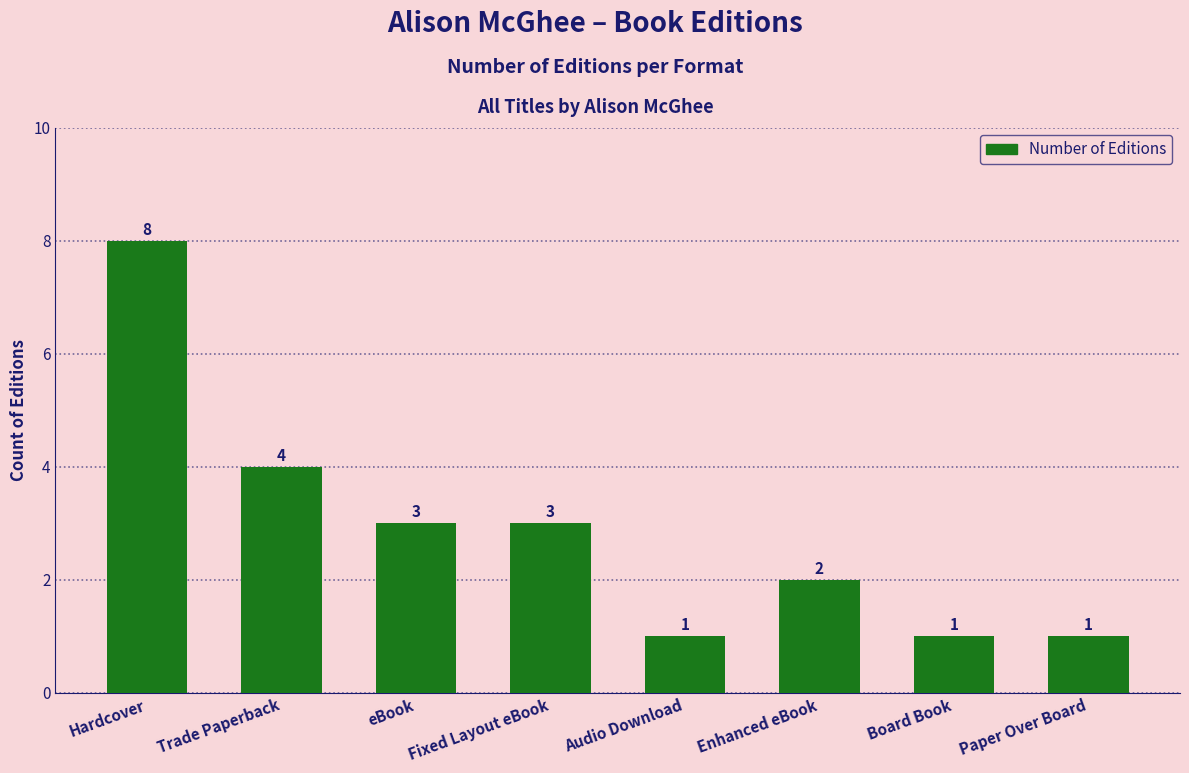

Reading left to right, extract all data points from this chart.

8	4	3	3	1	2	1	1